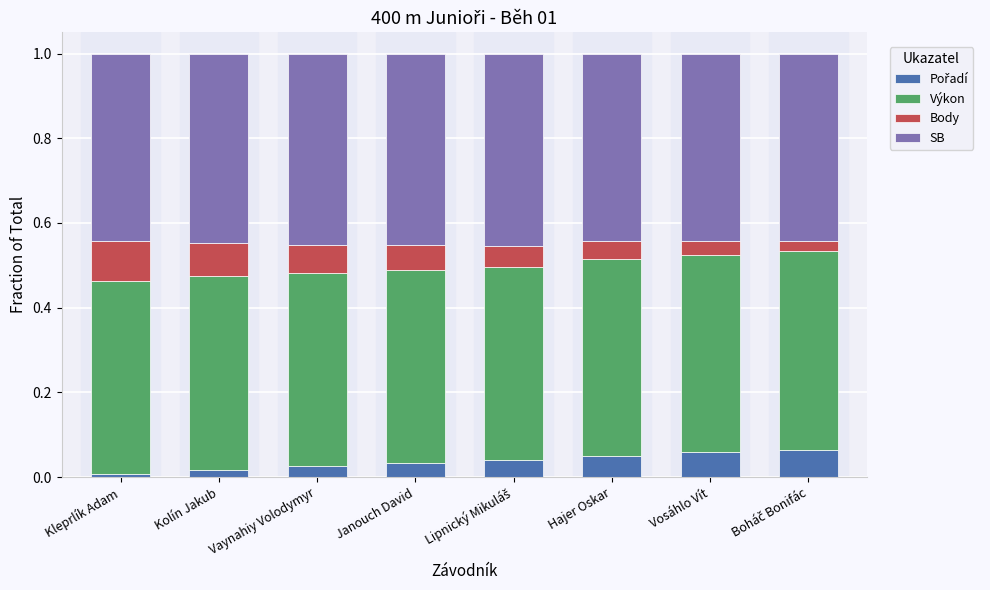

What is the total value across all series at Janouch David?

1.0